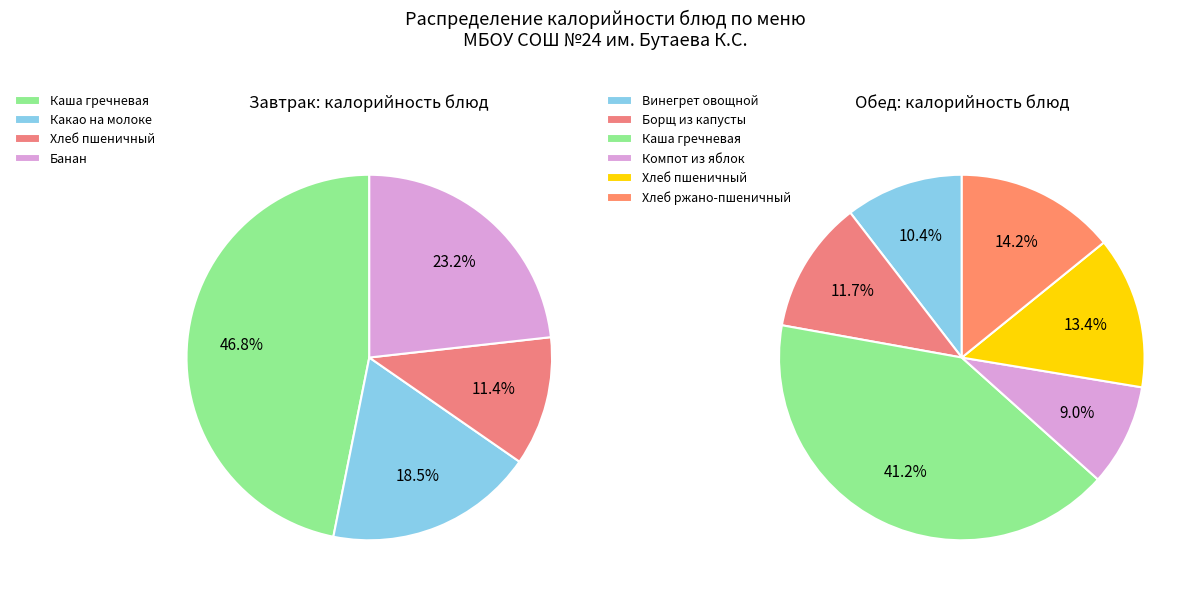

Does any single category account for the majority?

No